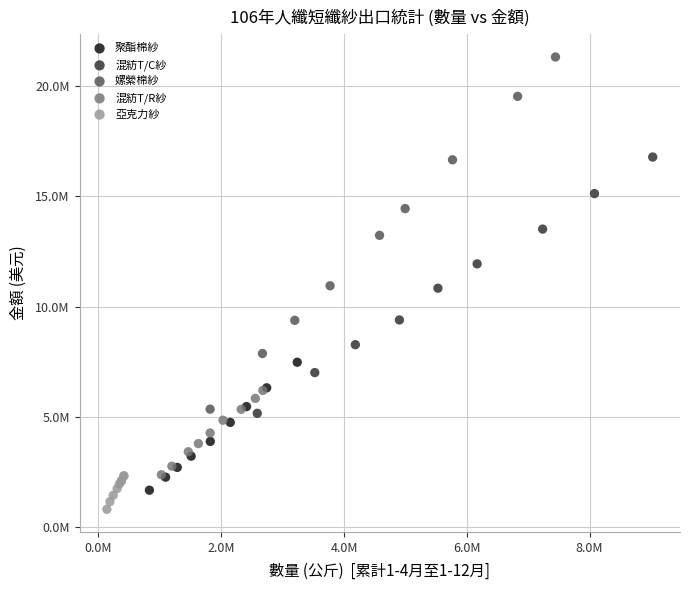

Which series contains the highest Y value?

嫘縈棉紗